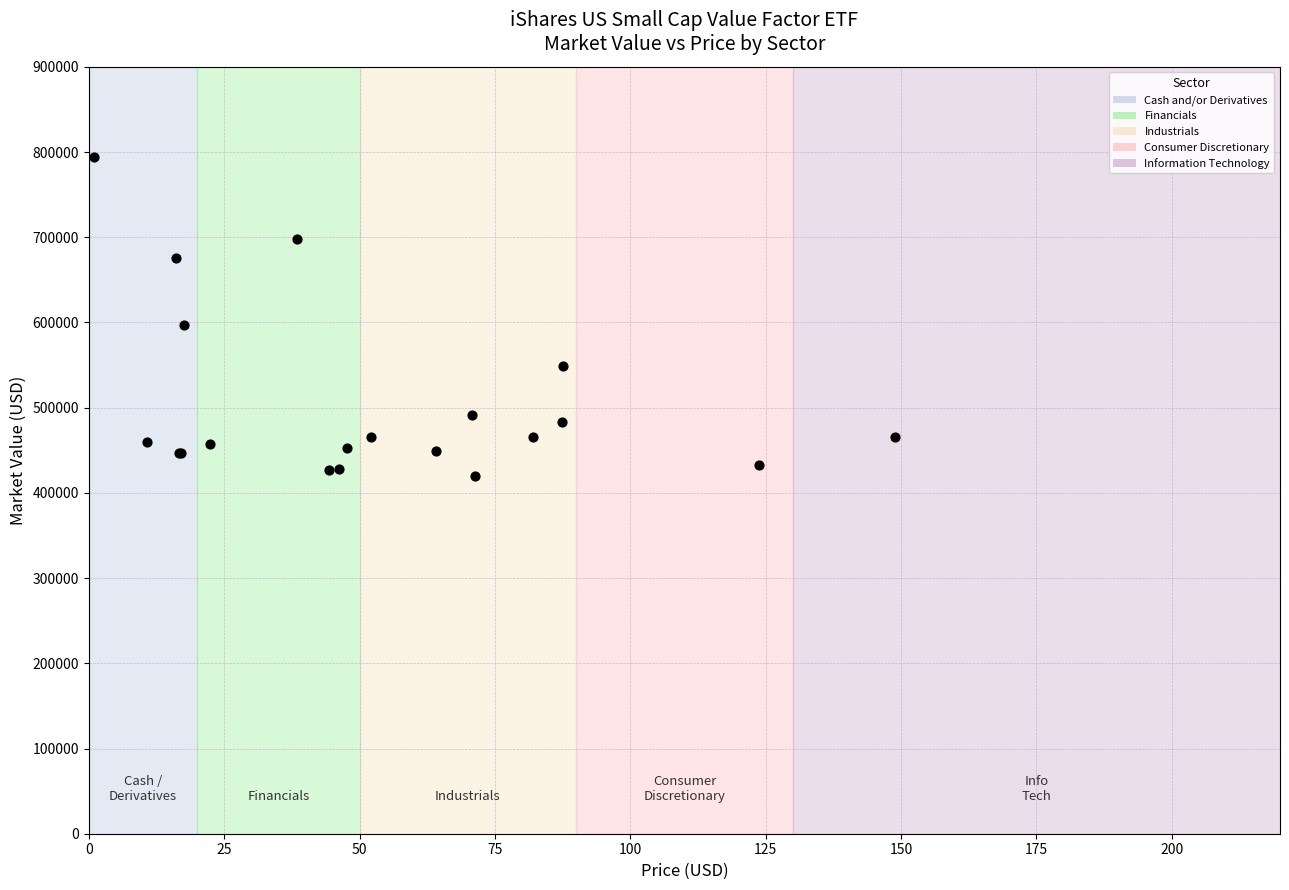

What Y value in the scatter plot is closest to 606913?

597576.1